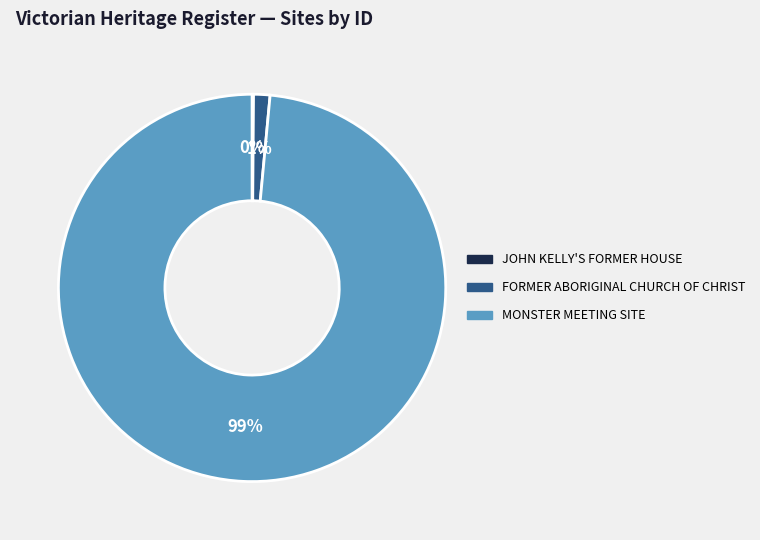

Which category has the biggest portion of the pie?

MONSTER MEETING SITE